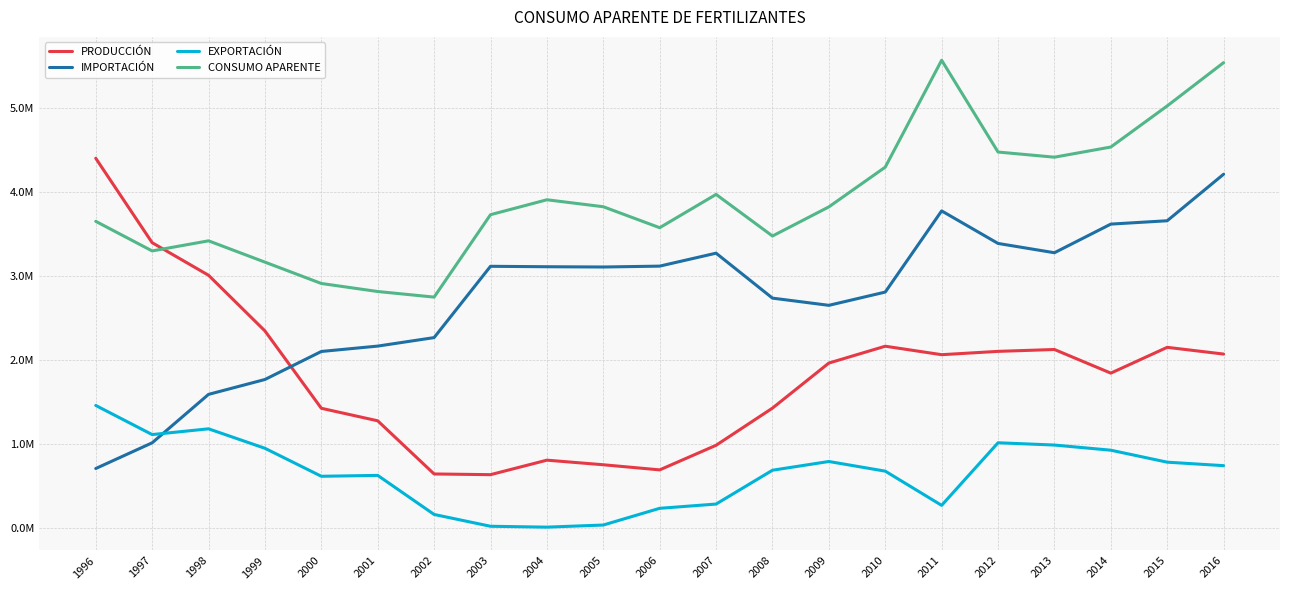

Reading left to right, list all the values displayed in this chart.

PRODUCCIÓN: 1996=4398410.0	1997=3394410.0	1998=3006810.0	1999=2345020.0	2000=1424850.0	2001=1275870.0	2002=643690.0	2003=635260.0	2004=807730.0	2005=753110.0	2006=692160.0	2007=984690.0	2008=1426820.0	2009=1962770.0	2010=2163000.0	2011=2062210.0	2012=2101710.0	2013=2124020.0	2014=1842970.0	2015=2149700.0	2016=2069603.0
IMPORTACIÓN: 1996=708470.0	1997=1014090.0	1998=1590220.0	1999=1767190.0	2000=2100450.0	2001=2164460.0	2002=2265440.0	2003=3113485.4	2004=3108300.2	2005=3105110.3	2006=3115514.6	2007=3269575.3	2008=2734932.4	2009=2649299.8	2010=2806860.7	2011=3772368.4	2012=3385362.0	2013=3274795.5	2014=3615396.1	2015=3655197.6	2016=4208628.9
EXPORTACIÓN: 1996=1458540.0	1997=1112170.0	1998=1180620.0	1999=949110.0	2000=616190.0	2001=626700.0	2002=162000.0	2003=21554.9	2004=11276.0	2005=36284.7	2006=235124.0	2007=285710.8	2008=688119.8	2009=791930.4	2010=677124.8	2011=270262.4	2012=1014664.1	2013=987583.5	2014=926257.9	2015=783889.5	2016=742418.5
CONSUMO APARENTE: 1996=3648340.0	1997=3296330.0	1998=3416410.0	1999=3163100.0	2000=2909110.0	2001=2813630.0	2002=2747130.0	2003=3727190.5	2004=3904754.2	2005=3821935.5	2006=3572550.7	2007=3968554.5	2008=3473632.6	2009=3820139.4	2010=4292735.9	2011=5564316.0	2012=4472407.9	2013=4411232.0	2014=4532108.2	2015=5021008.2	2016=5535813.4